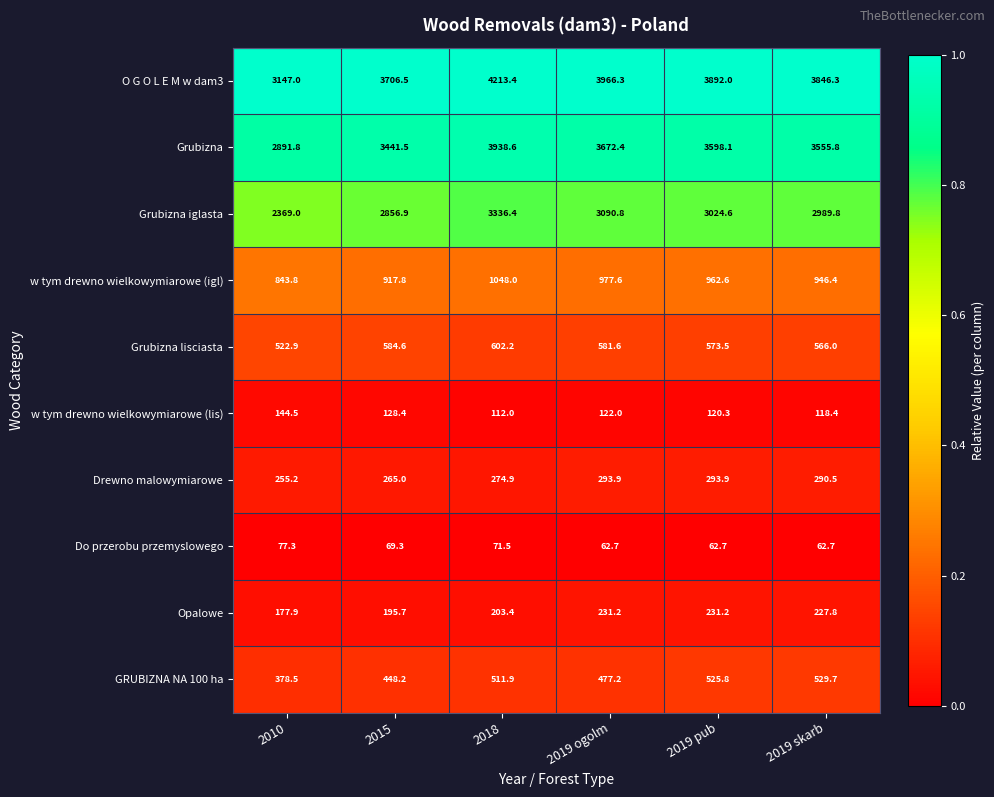

Is it true that Opalowe equals 379.6 at 2019 ogolm?

False